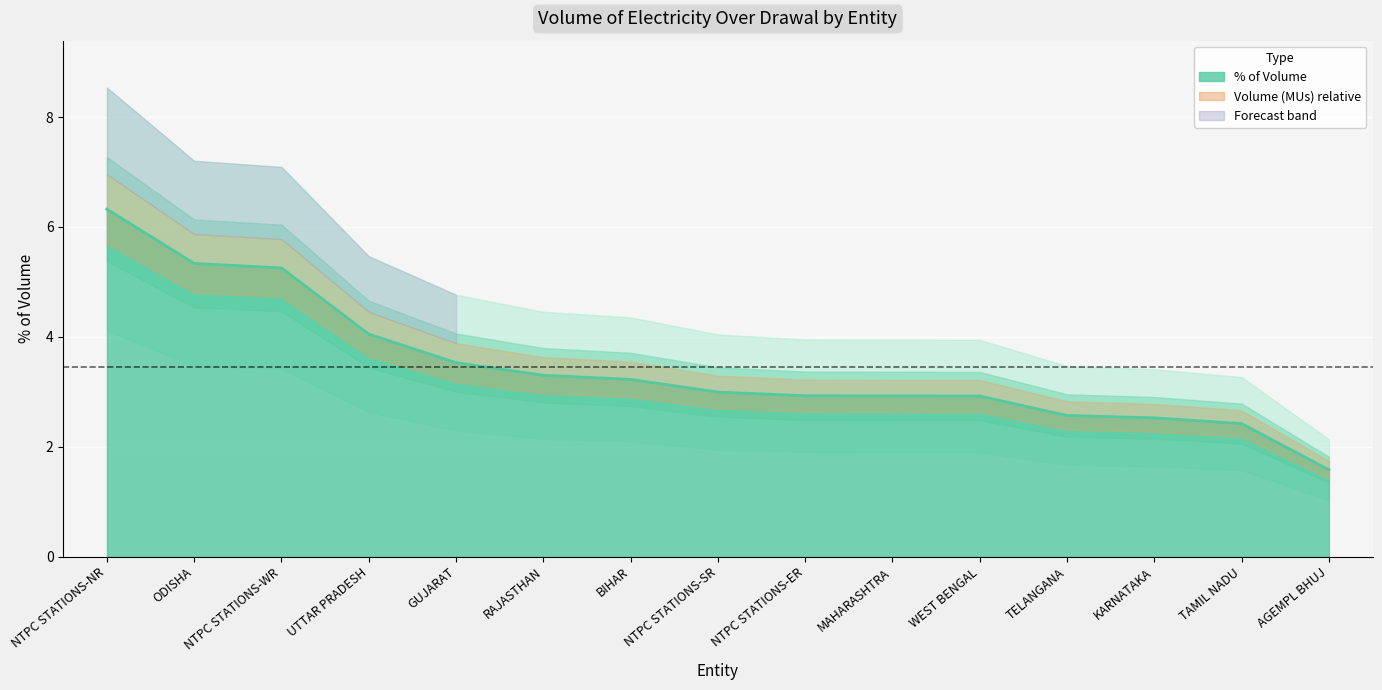

List the labels in order of value, smallest first.

AGEMPL BHUJ, TAMIL NADU, KARNATAKA, TELANGANA, WEST BENGAL, MAHARASHTRA, NTPC STATIONS-ER, NTPC STATIONS-SR, BIHAR, RAJASTHAN, GUJARAT, UTTAR PRADESH, NTPC STATIONS-WR, ODISHA, NTPC STATIONS-NR